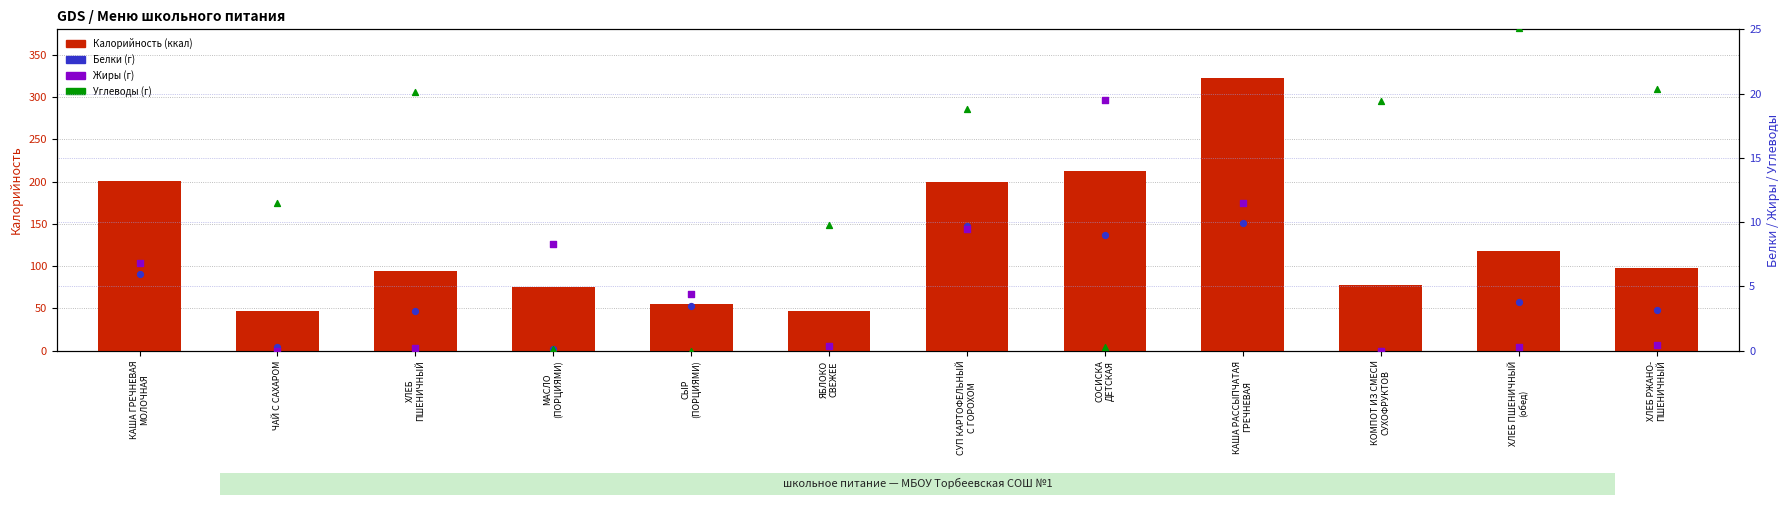

Is the value of Жиры at ЯБЛОКО
СВЕЖЕЕ greater than the value of Углеводы at ХЛЕБ
ПШЕНИЧНЫЙ?

No